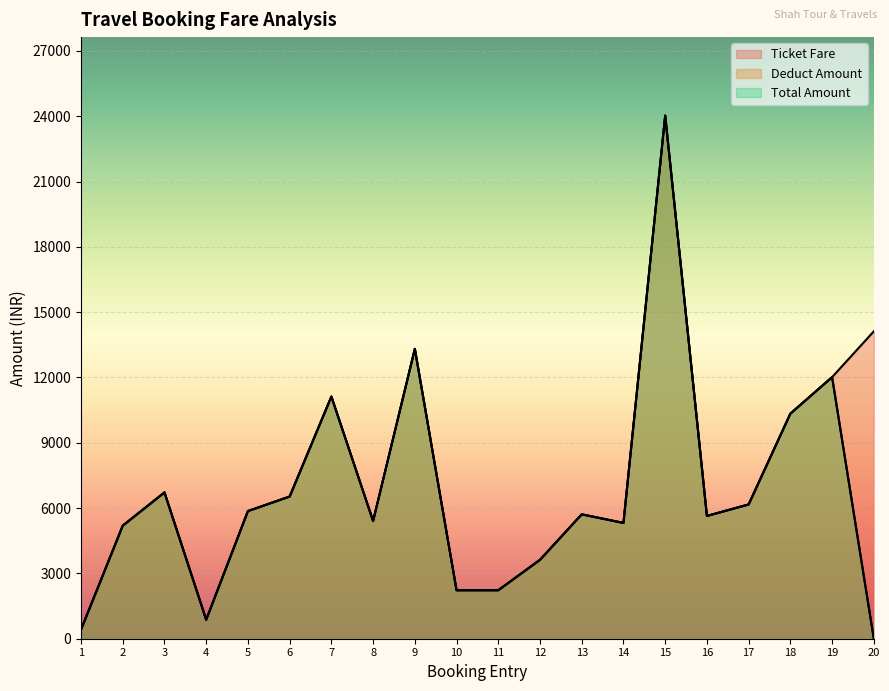

True or false: Total Amount and Ticket Fare cross at least once.

False